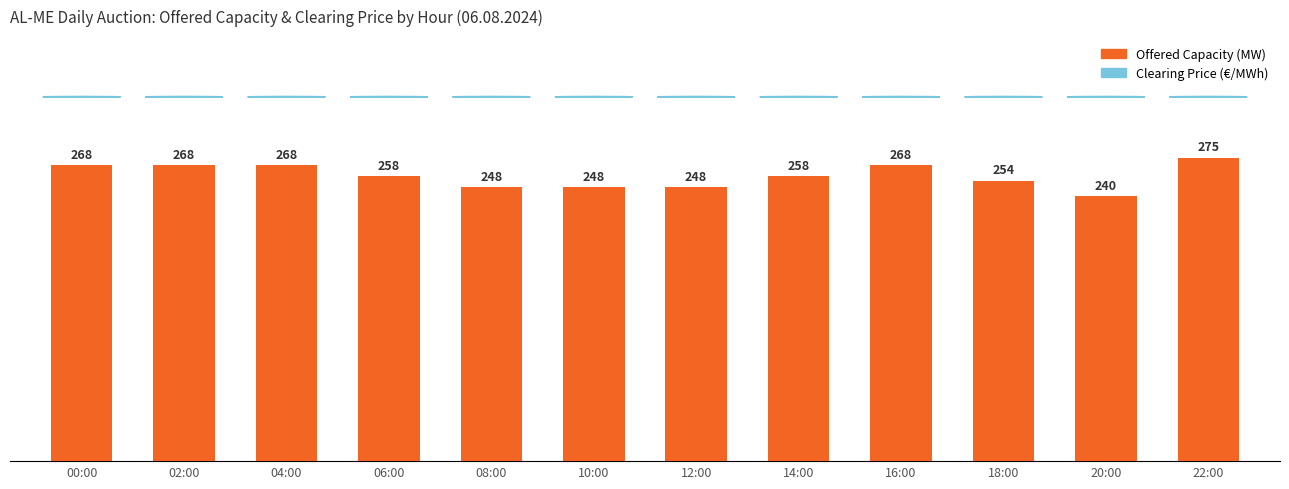

What is the average value?

258